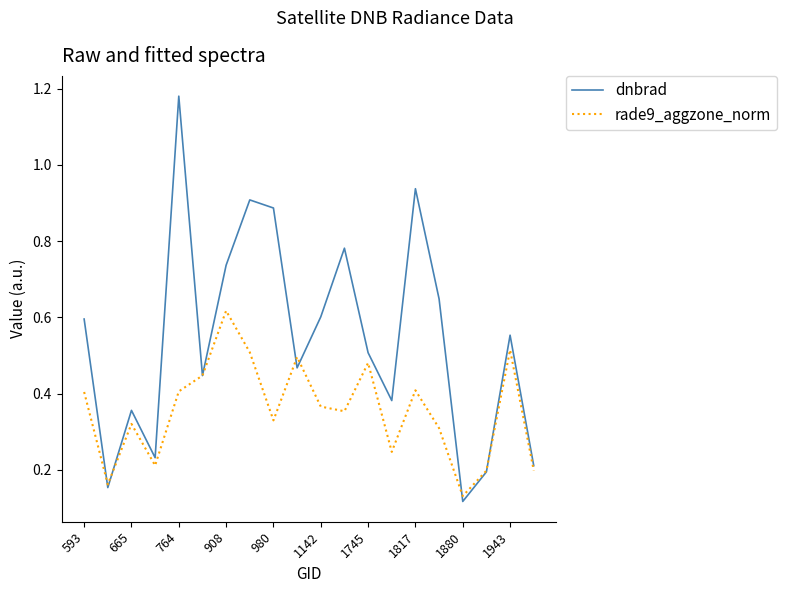

List the series in order of their overall mean, lowest first.

rade9_aggzone_norm, dnbrad